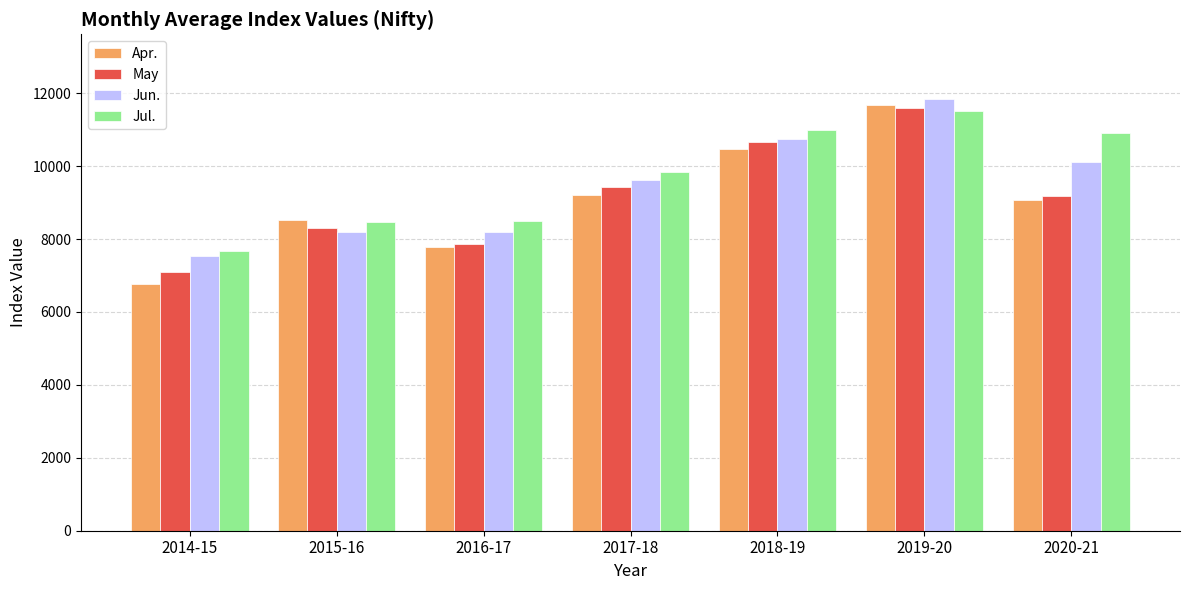

Which series has the largest total across all categories?

Jul.